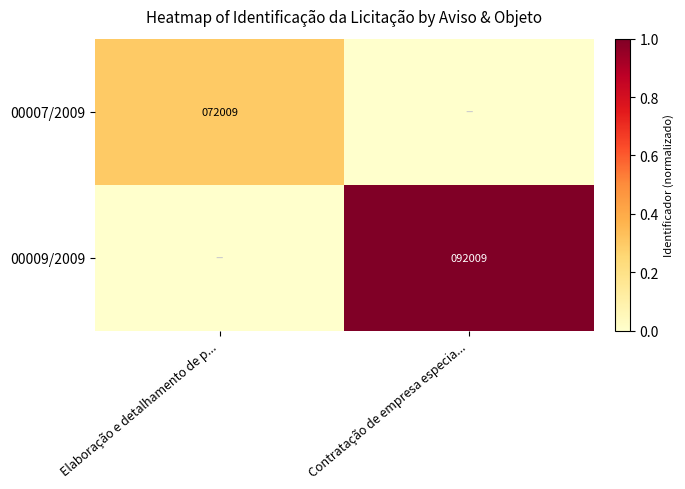

True or false: 00009/2009 has a value of 163105 at Contratação de empresa especia....

False